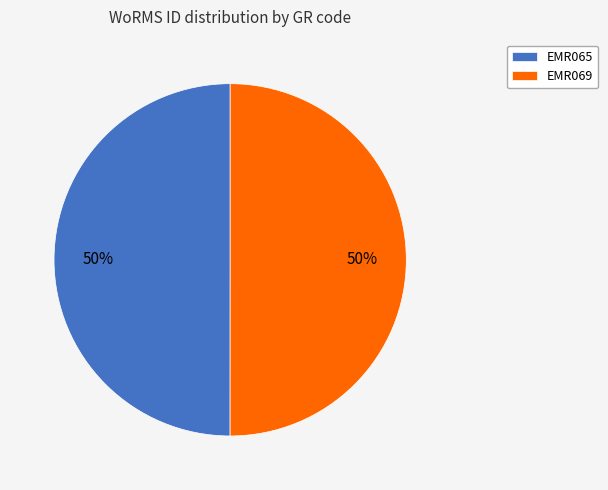

Approximately how many times larger is the value at EMR069 compared to EMR065?

1.0